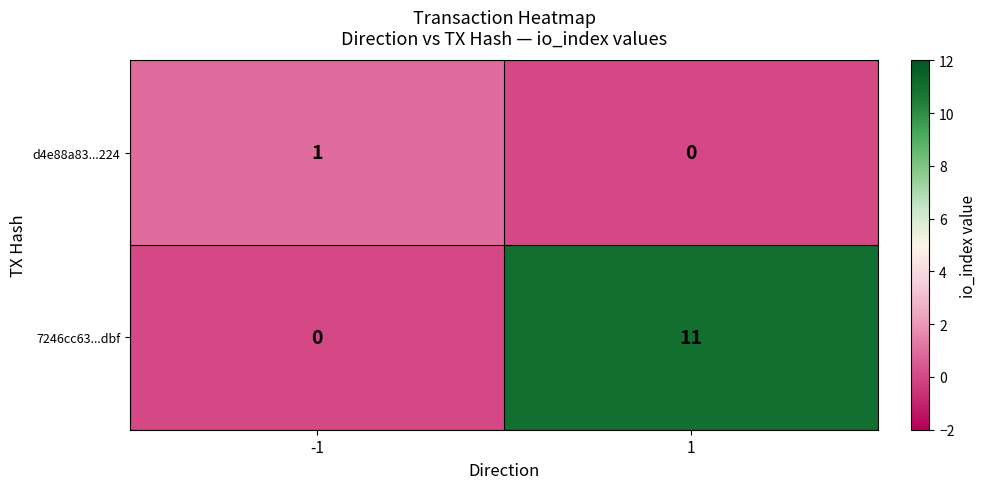

Rank the series at -1 from lowest to highest value.

7246cc63...dbf, d4e88a83...224